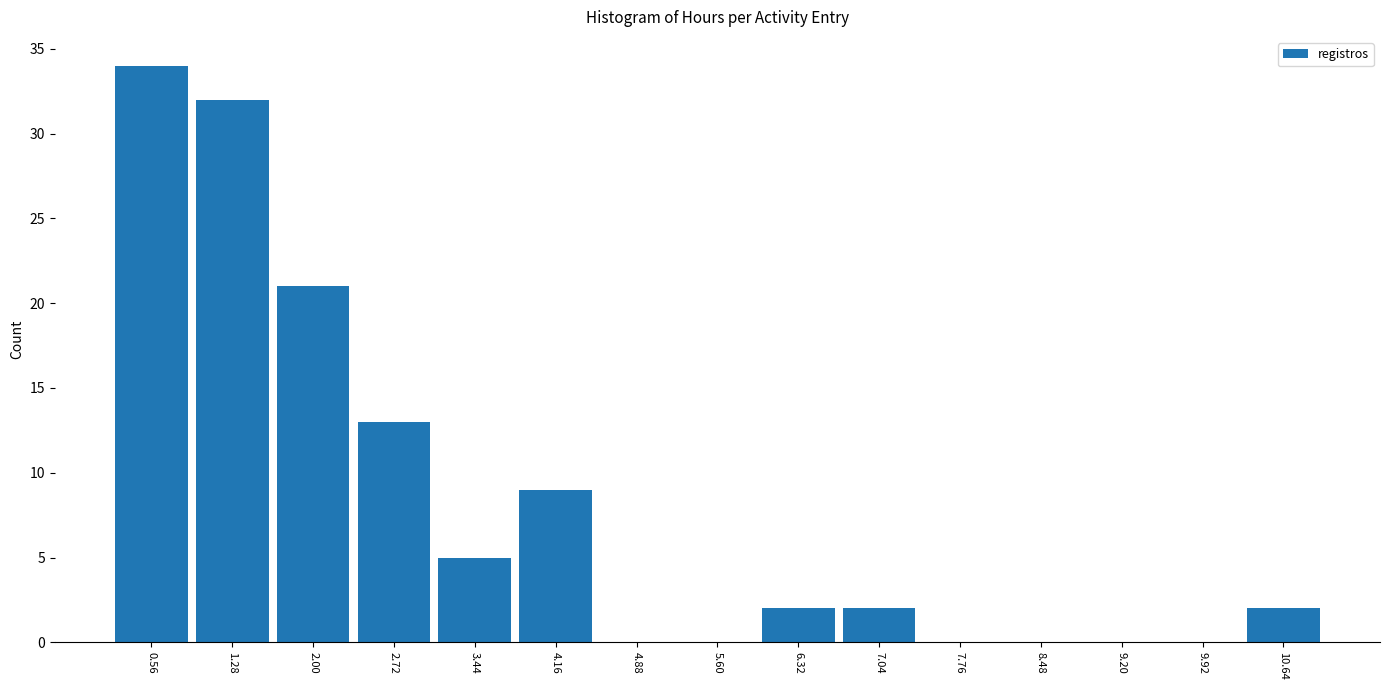

What is the height of the bar covering 6.68 to 7.40 on the x-axis? Neither the bar edges nor the heights are printed on the chart, so give them approximately, as read against the axes.

2